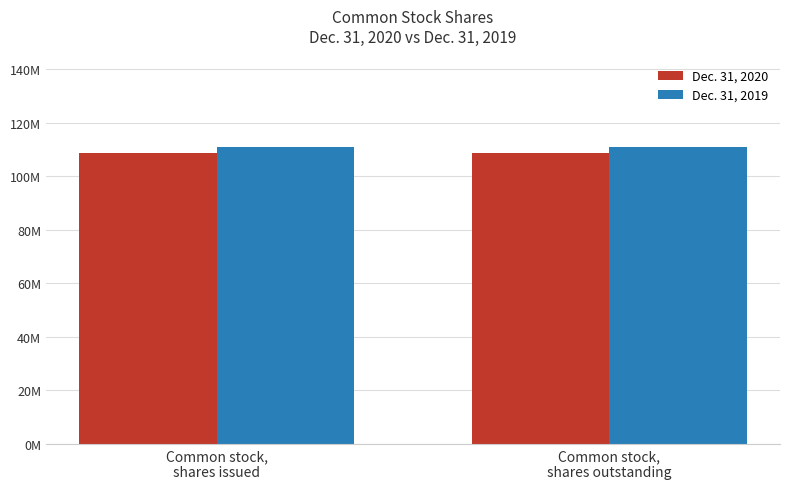

What is the average value of the Dec. 31, 2019 series?

110900000